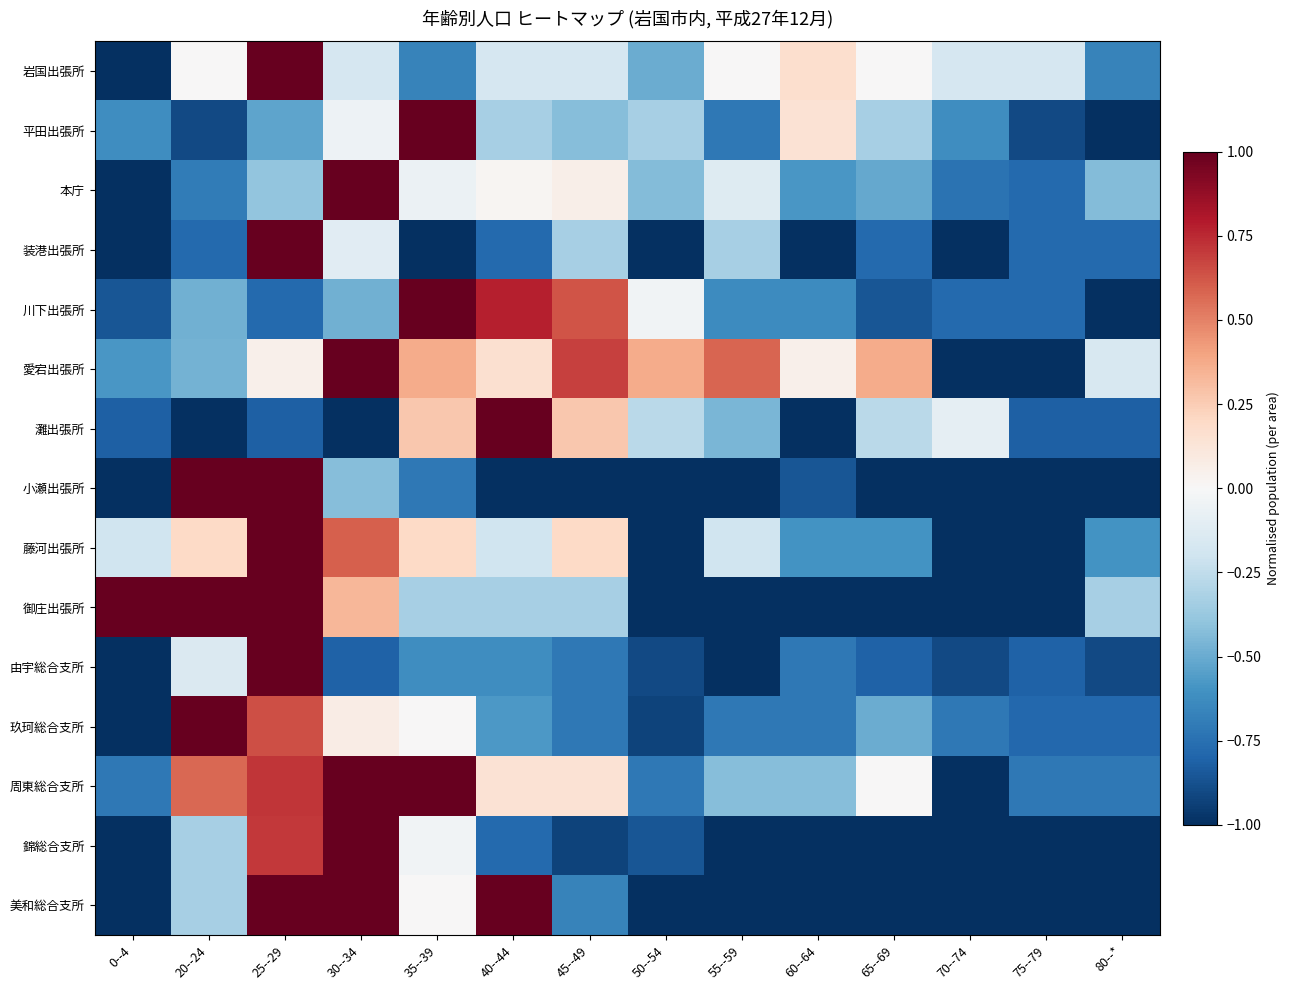

What is the minimum value shown in the chart?

-1.0